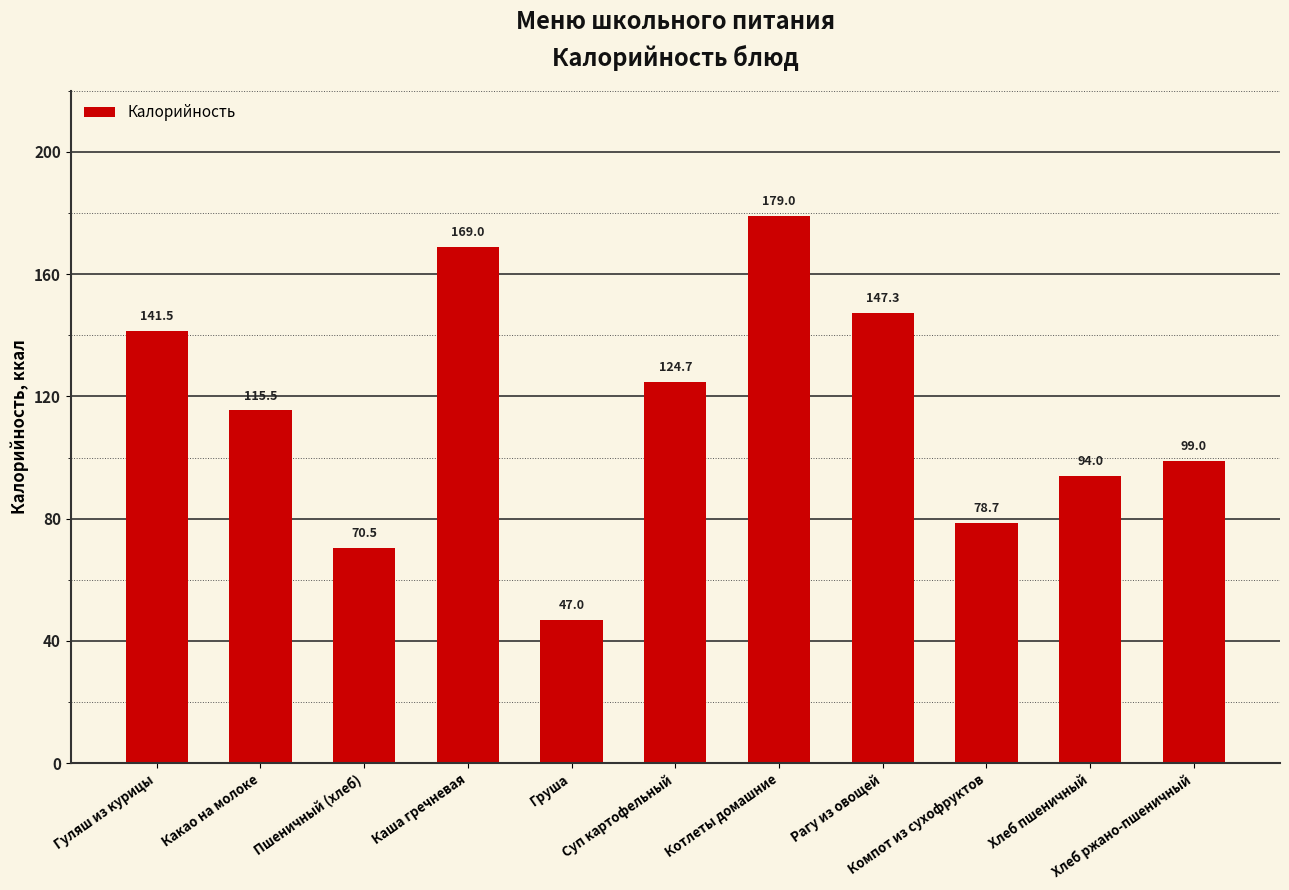

Count the number of data series in this chart.

1